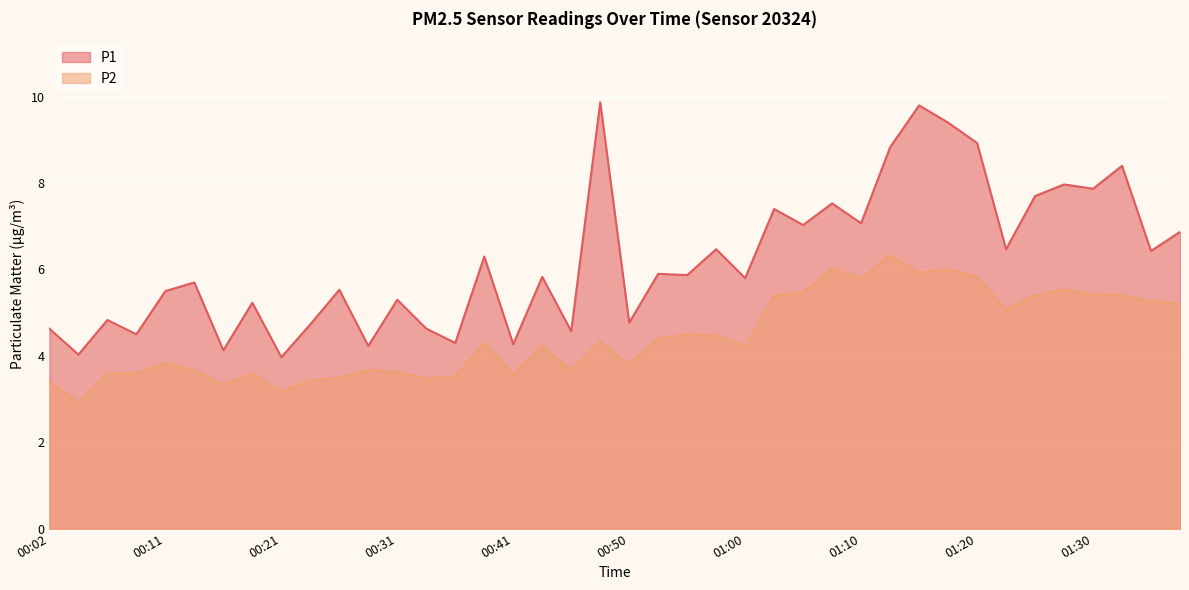

The value of P2 at 01:03 is 5.4. True or false?

True